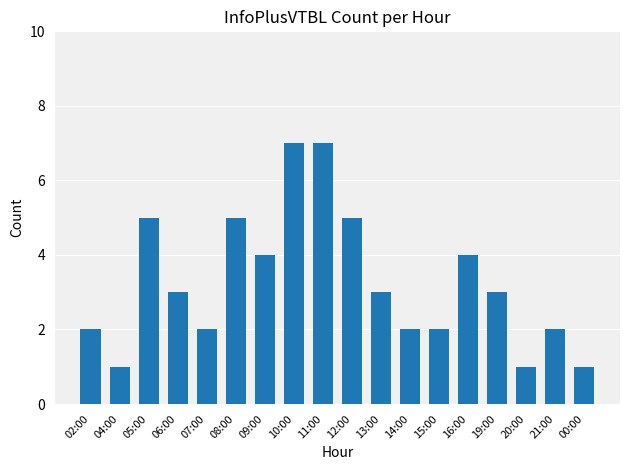

What is the sum of the values at 12:00 and 04:00?

6